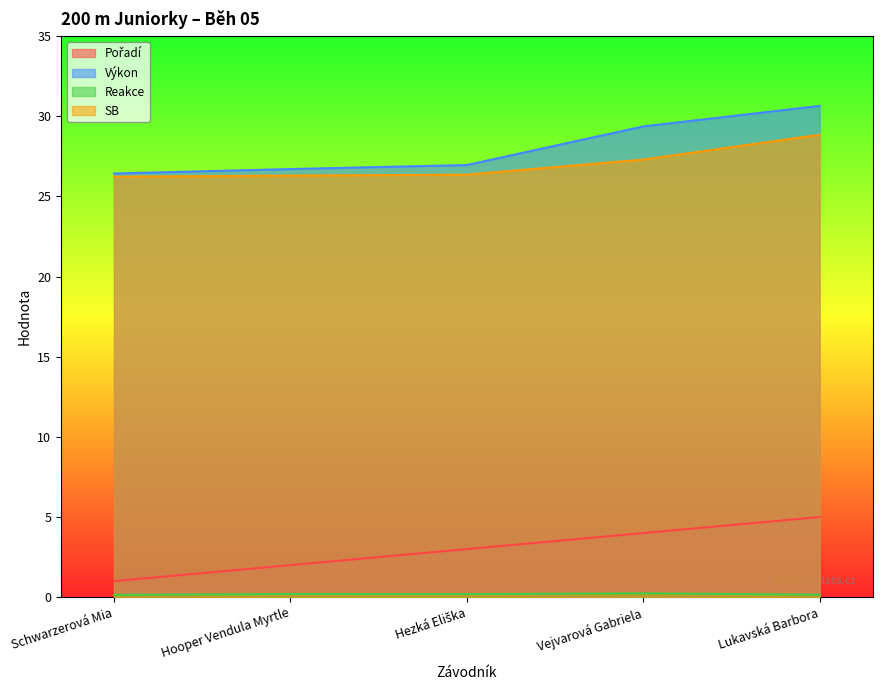

Count the number of data series in this chart.

4